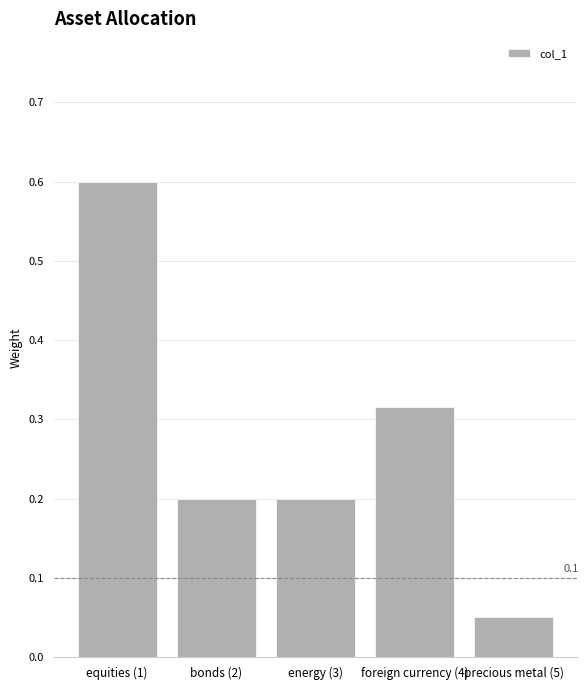

True or false: the data shows 0.1 at bonds (2).

False